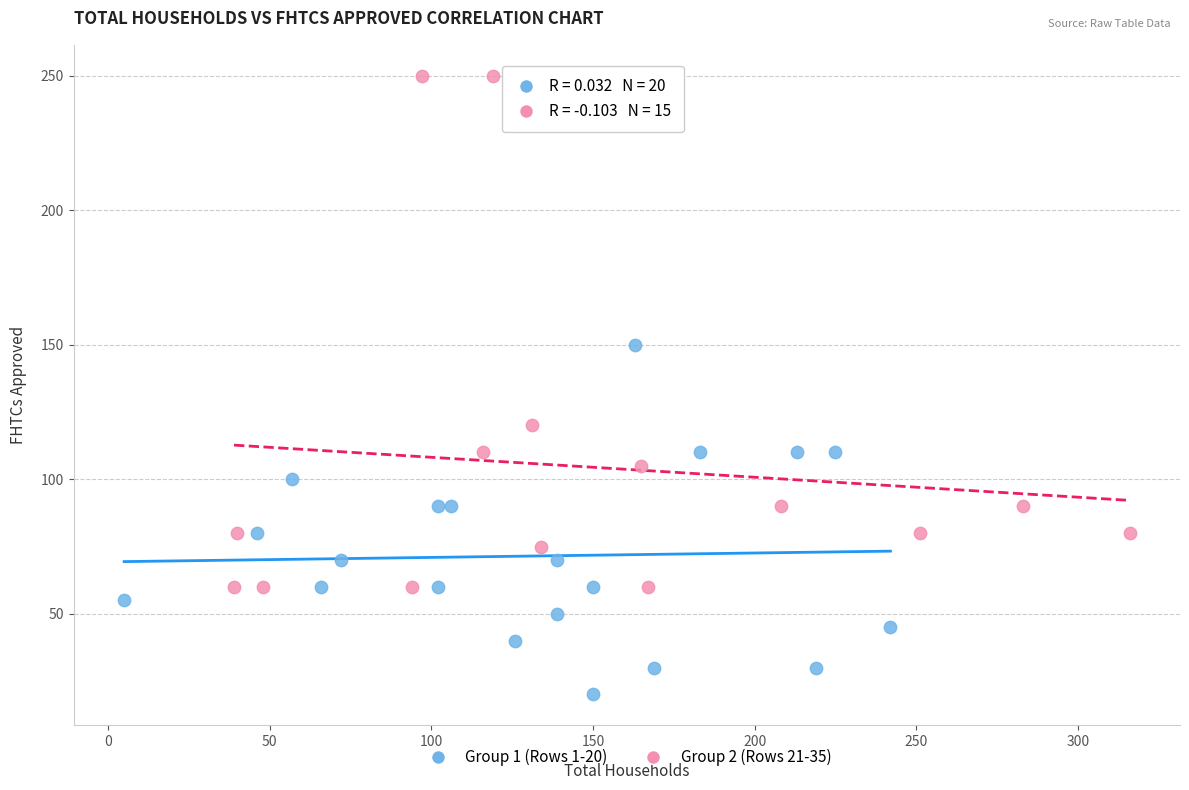

Which series reaches the minimum Y coordinate?

Group 1 (Rows 1-20)